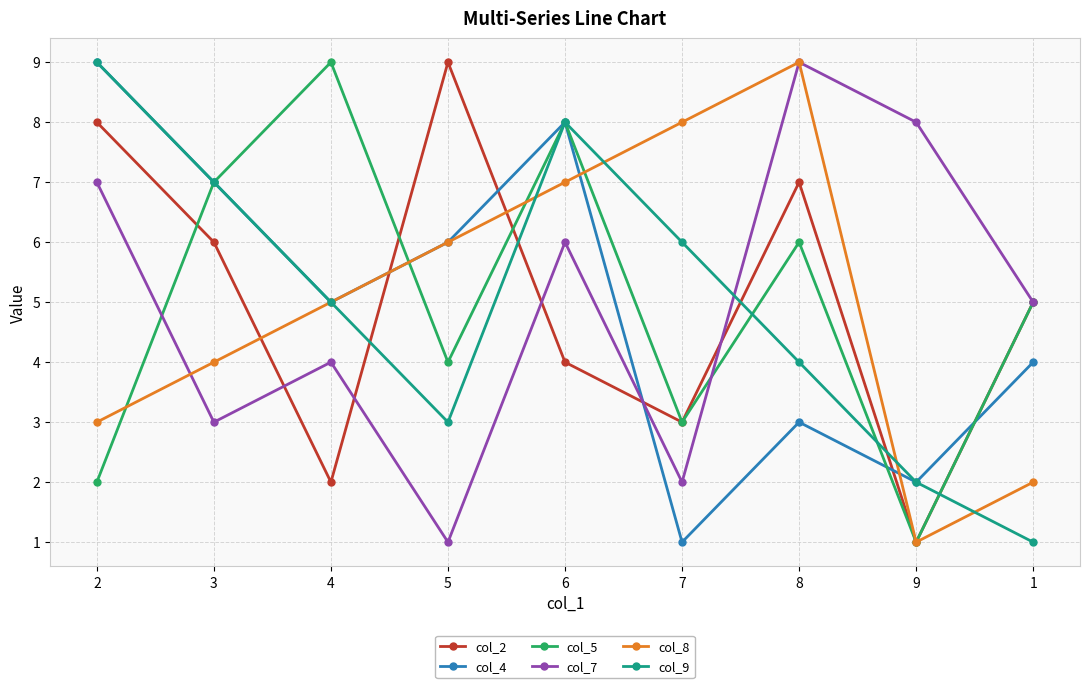

List the labels in order of col_5 value, smallest first.

9, 2, 7, 5, 1, 8, 3, 6, 4